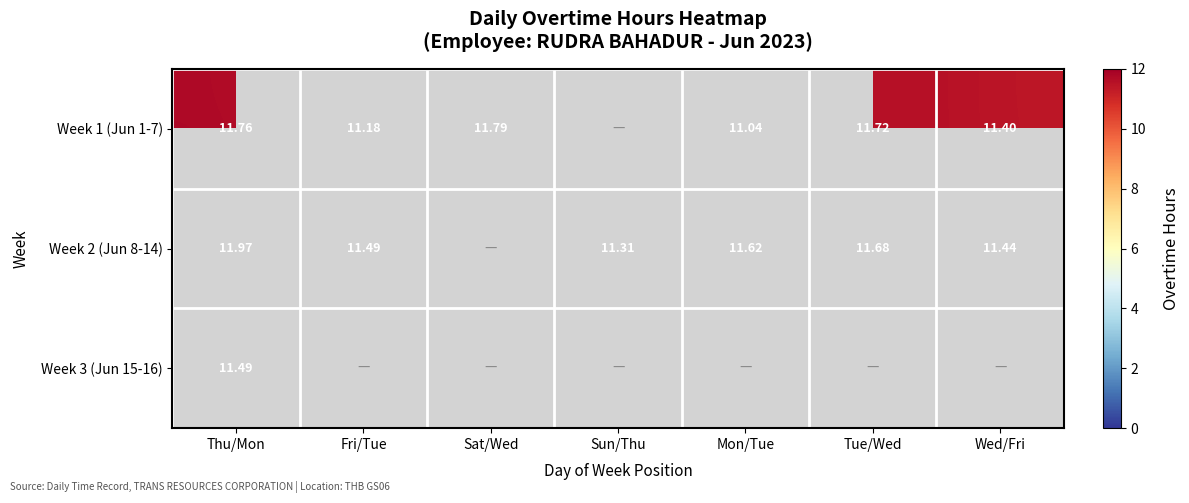

What is the greatest value displayed?

12.0